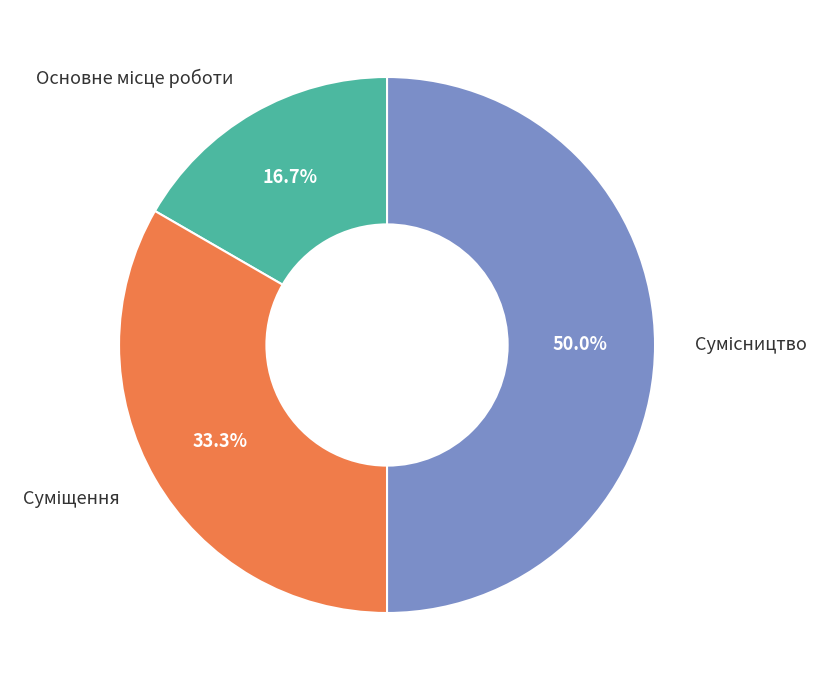

Which category has the biggest portion of the pie?

Сумісництво